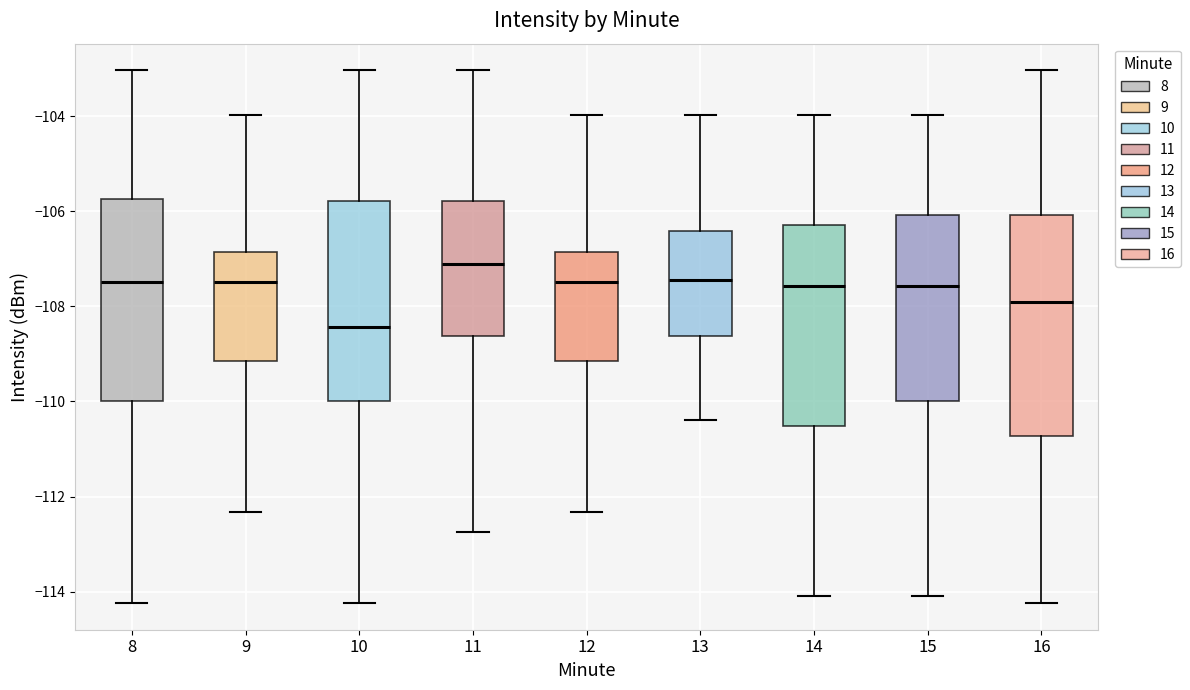

Which box has the highest median line?

11